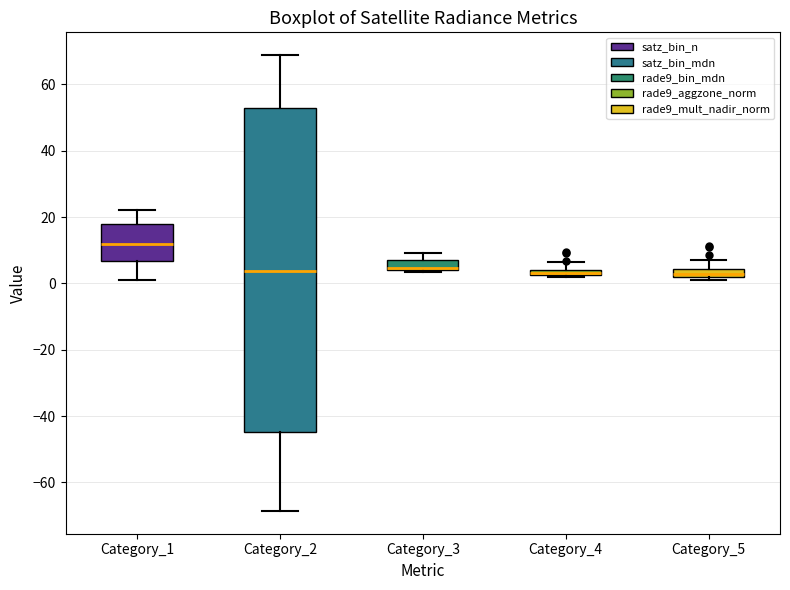

Where is the lower edge of the box for Category_4 on the y-axis? The values are not printed on the chart, so give them approximately, as read against the axis.

2